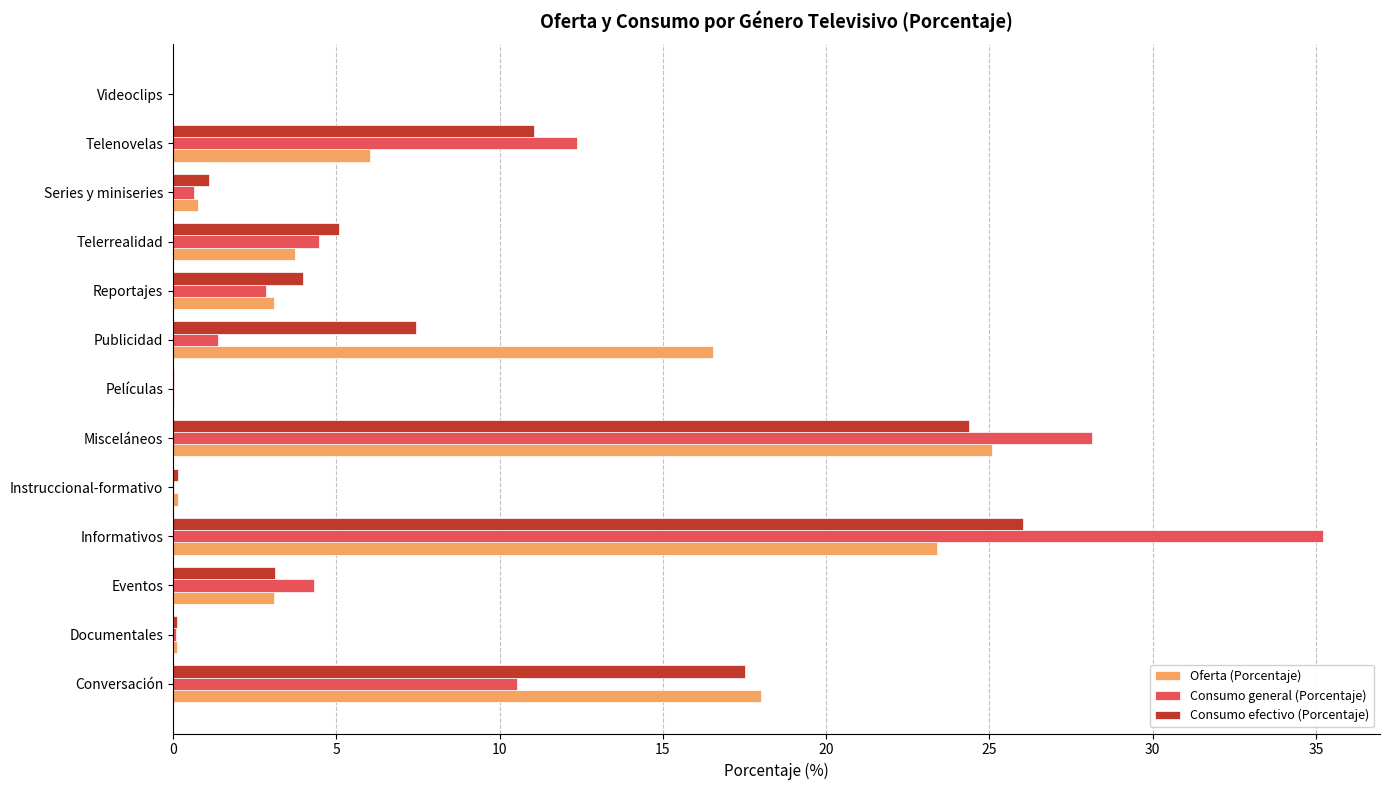

True or false: Consumo efectivo (Porcentaje) has a value of 7.4 at Publicidad.

True